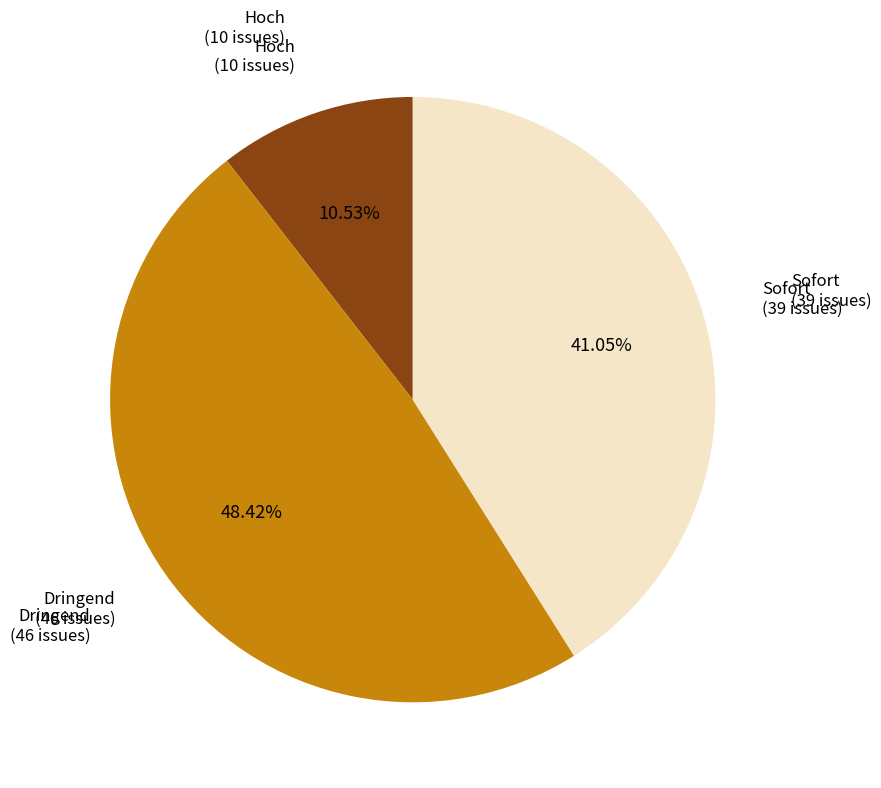

Does any single category account for the majority?

No